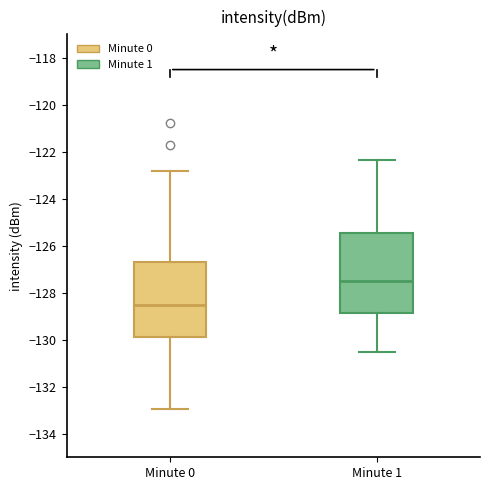

Where is the upper edge of the box for Minute 1 on the y-axis? The values are not printed on the chart, so give them approximately, as read against the axis.

-125.4